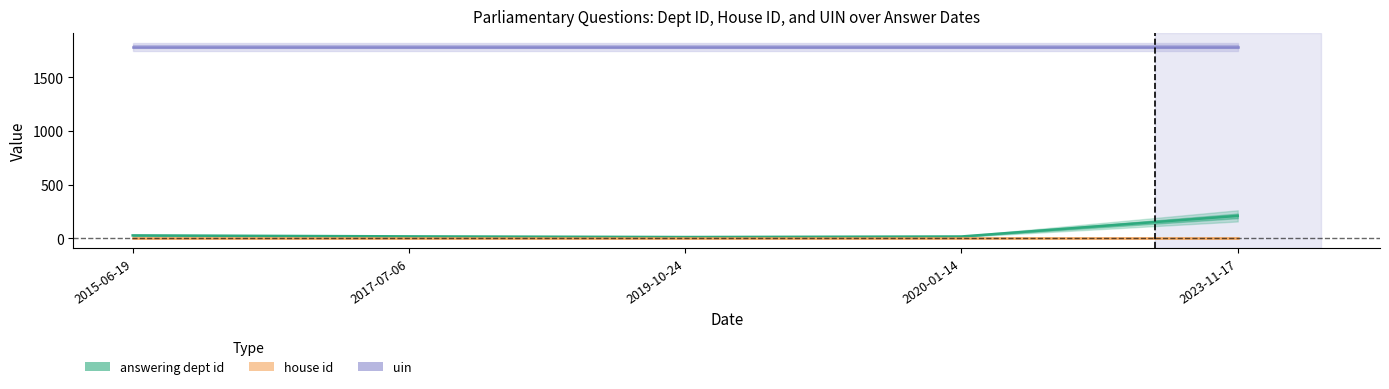

At which label does house id reach its minimum?

2015-06-19